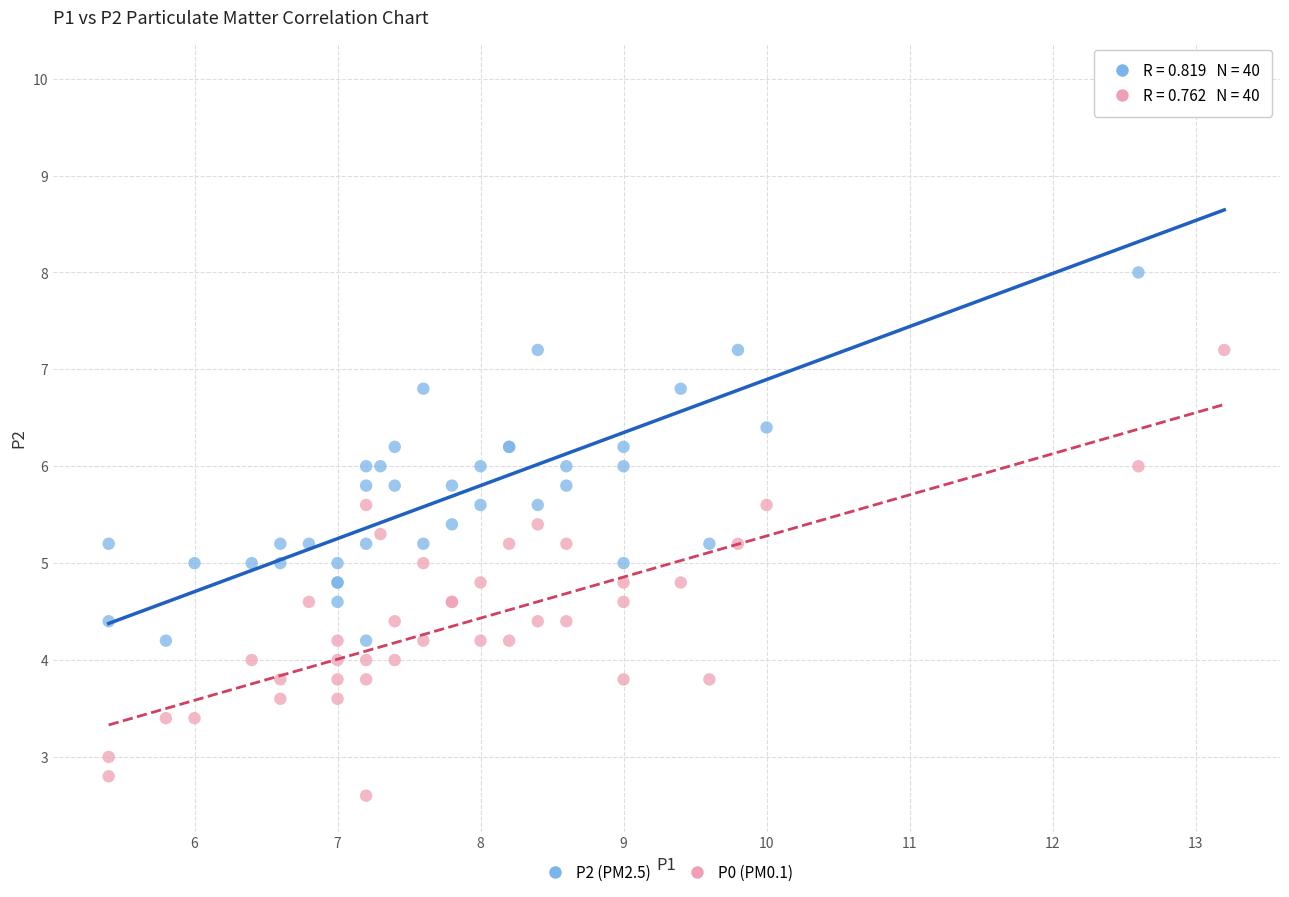

Which series has the widest spread of Y values?

P2 (PM2.5)